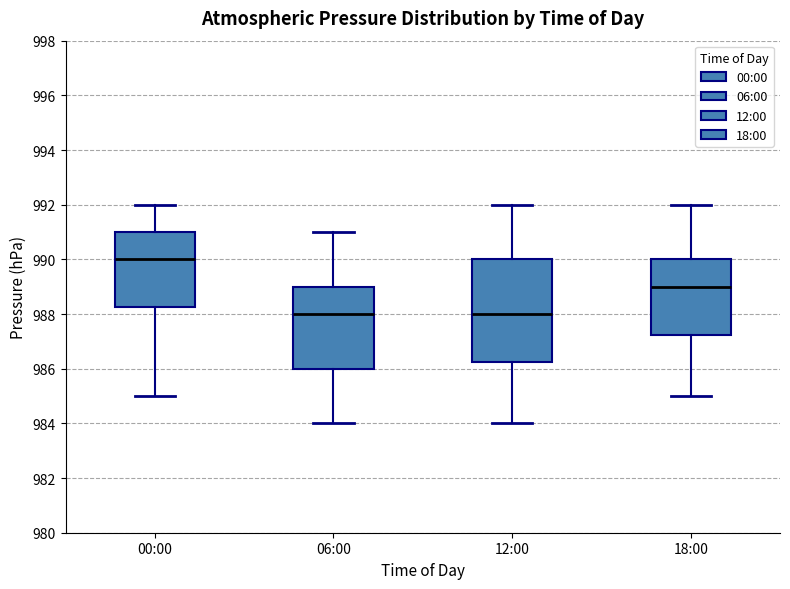

Reading left to right, transcribe this box plot: for each box, give where its median line is, the range the box spans, and where its two whiskers end, as read against the y-axis. The values are not printed on the chart, so give them approximately, as read against the axis.

00:00: median 990.0, box 988.2 to 991.0, whiskers 985.0 to 992.0
06:00: median 988.0, box 986.0 to 989.0, whiskers 984.0 to 991.0
12:00: median 988.0, box 986.2 to 990.0, whiskers 984.0 to 992.0
18:00: median 989.0, box 987.2 to 990.0, whiskers 985.0 to 992.0